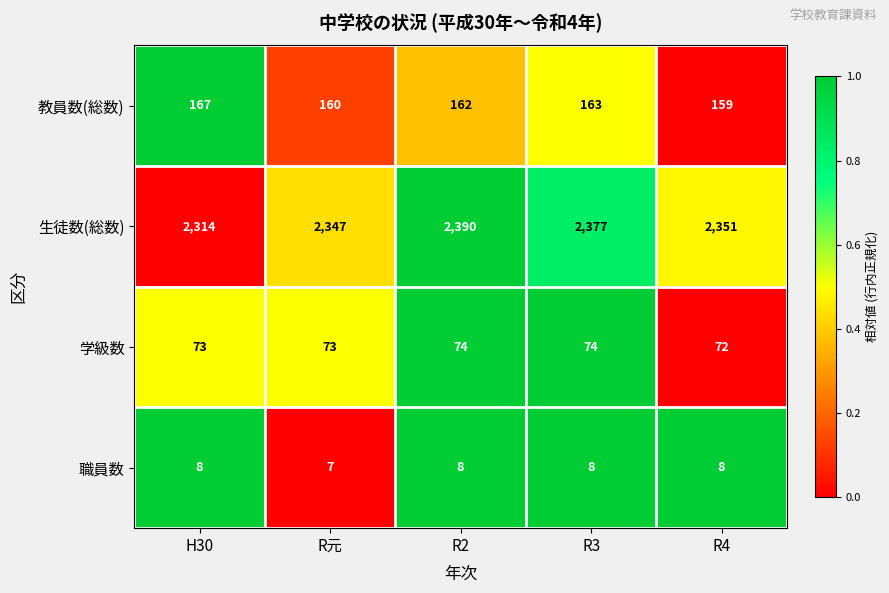

The value of 職員数 at R元 is 10. True or false?

False